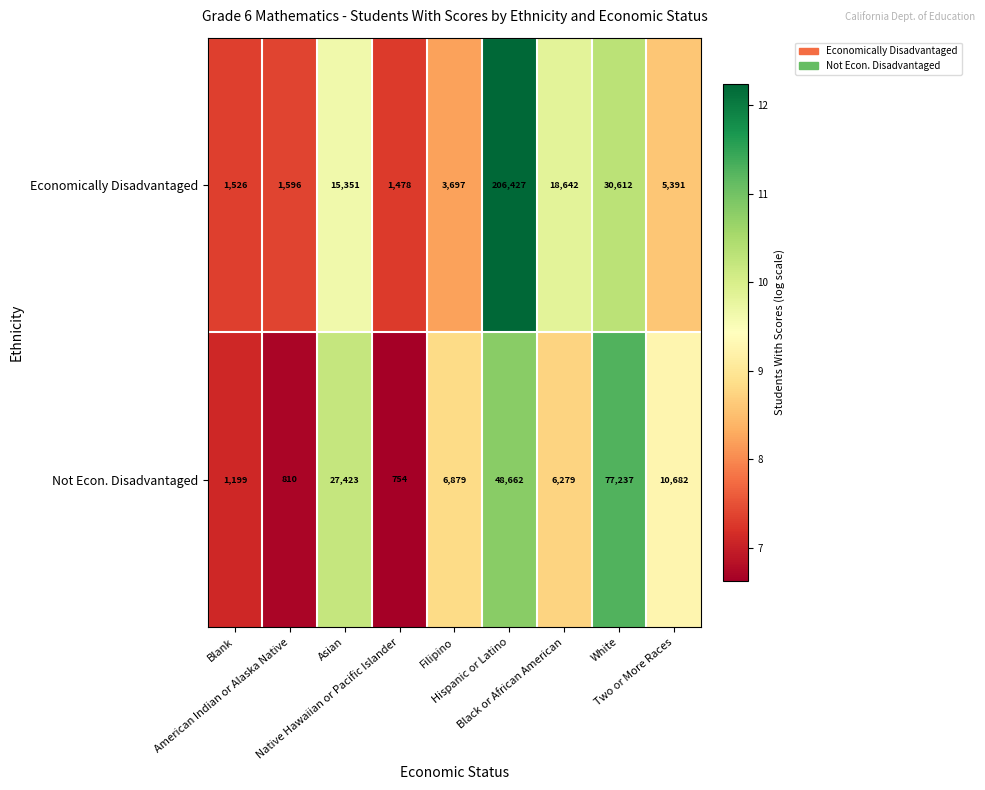

Which series has the widest spread of values?

Economically Disadvantaged